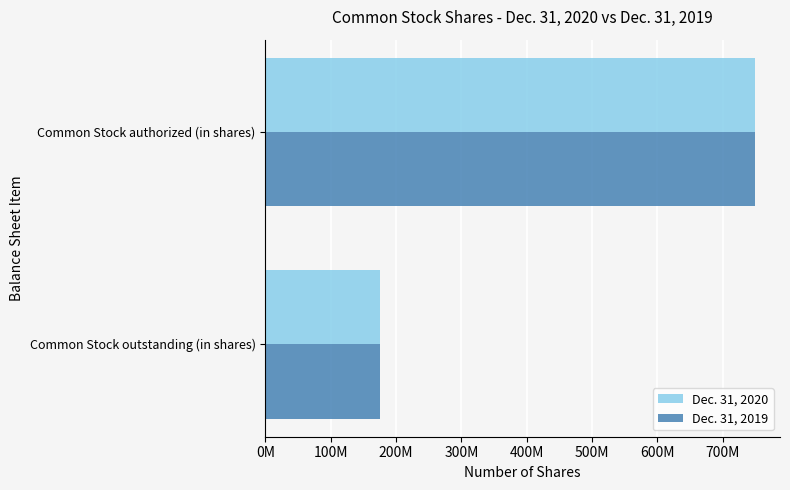

At which category is the sum across all series the highest?

Common Stock authorized (in shares)